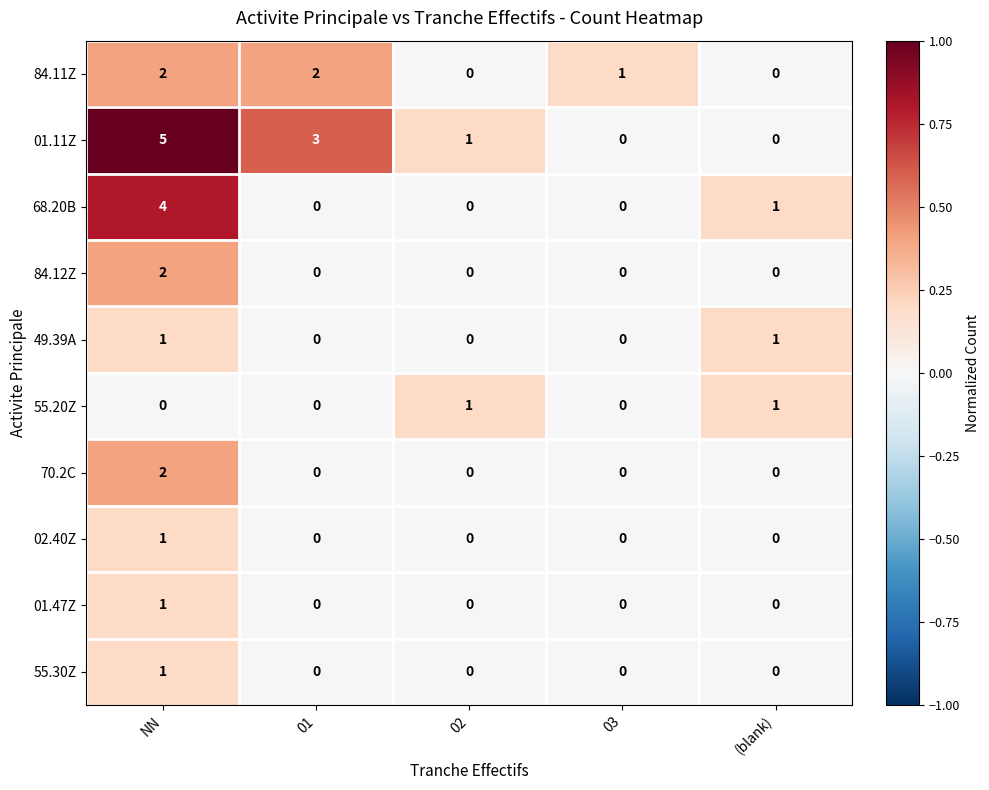

At which category is the sum across all series the highest?

NN